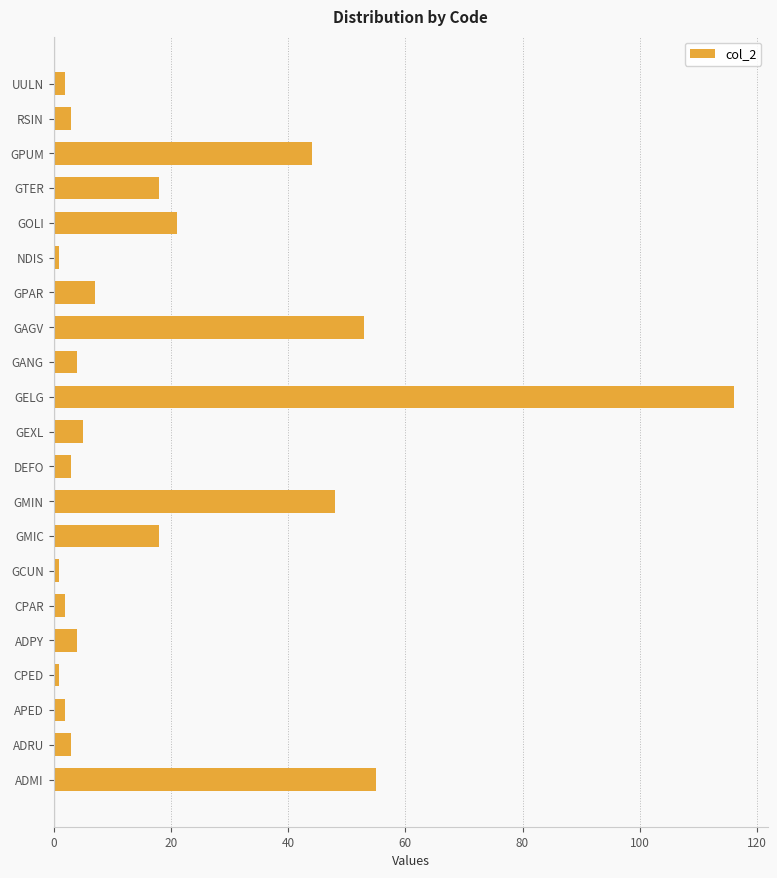

Reading top to bottom, transcribe all the data shown in this chart.

UULN=2	RSIN=3	GPUM=44	GTER=18	GOLI=21	NDIS=1	GPAR=7	GAGV=53	GANG=4	GELG=116	GEXL=5	DEFO=3	GMIN=48	GMIC=18	GCUN=1	CPAR=2	ADPY=4	CPED=1	APED=2	ADRU=3	ADMI=55